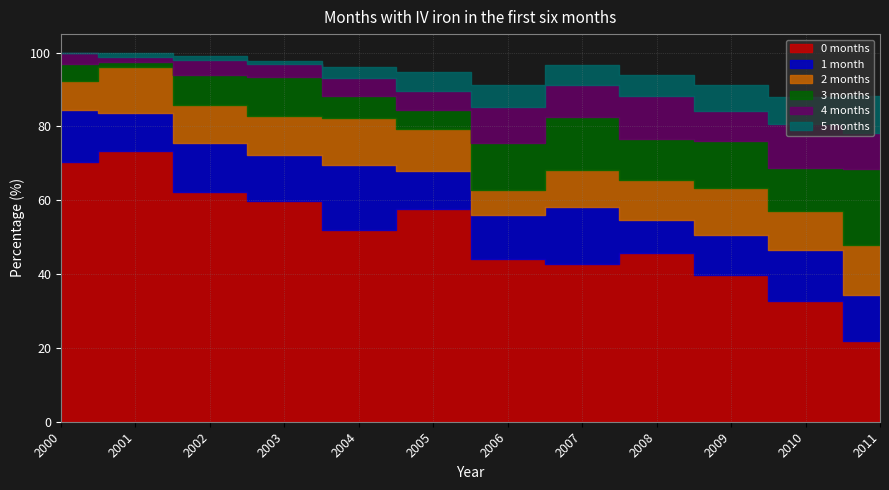

What is the spread (max minus min) of values at 2011?

12.3